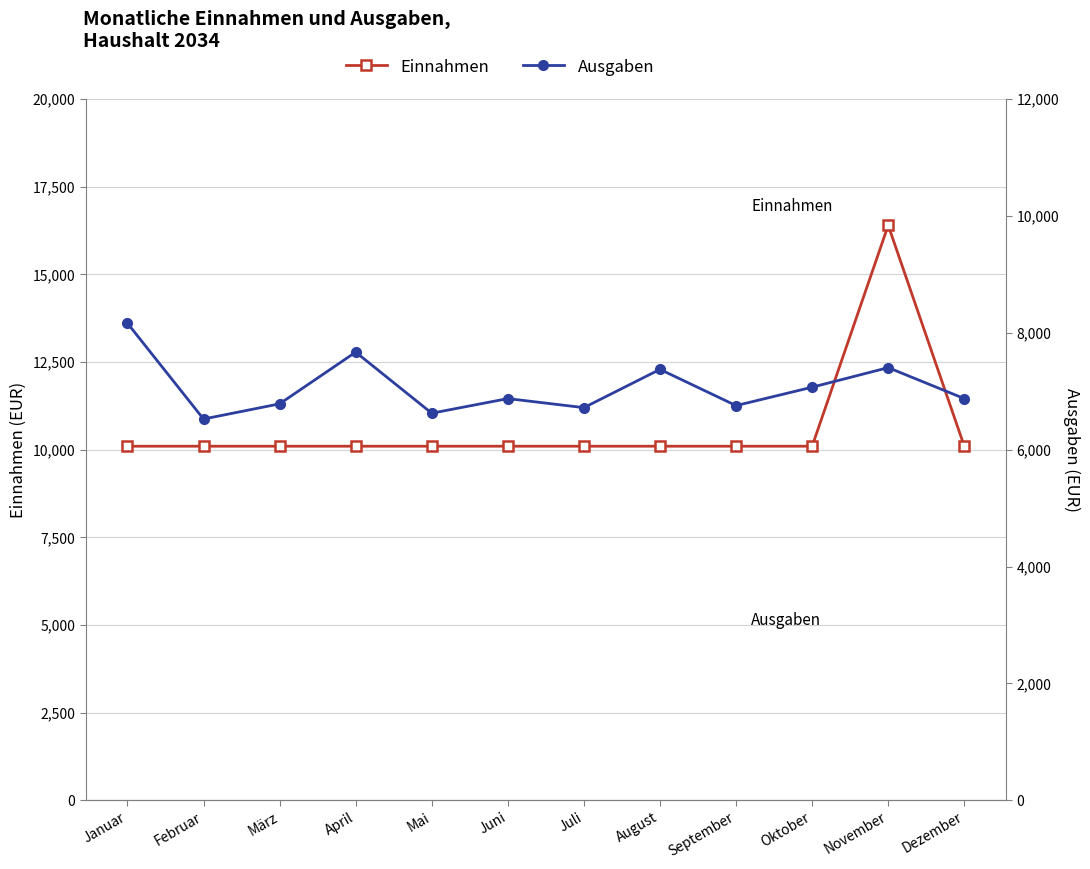

What is the label of the 4th point from the left?

April